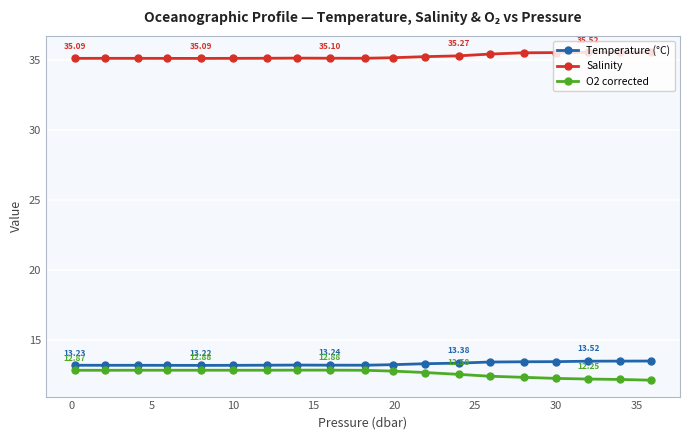

What is the average value of the Salinity series?

35.2